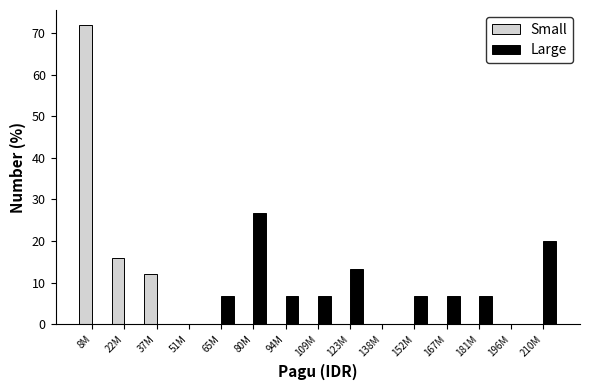

Reading left to right, list all the values displayed in this chart.

Small: 8M=72.0	22M=16.0	37M=12.0	51M=0.0	65M=0.0	80M=0.0	94M=0.0	109M=0.0	123M=0.0	138M=0.0	152M=0.0	167M=0.0	181M=0.0	196M=0.0	210M=0.0
Large: 8M=0.0	22M=0.0	37M=0.0	51M=0.0	65M=6.7	80M=26.7	94M=6.7	109M=6.7	123M=13.3	138M=0.0	152M=6.7	167M=6.7	181M=6.7	196M=0.0	210M=20.0